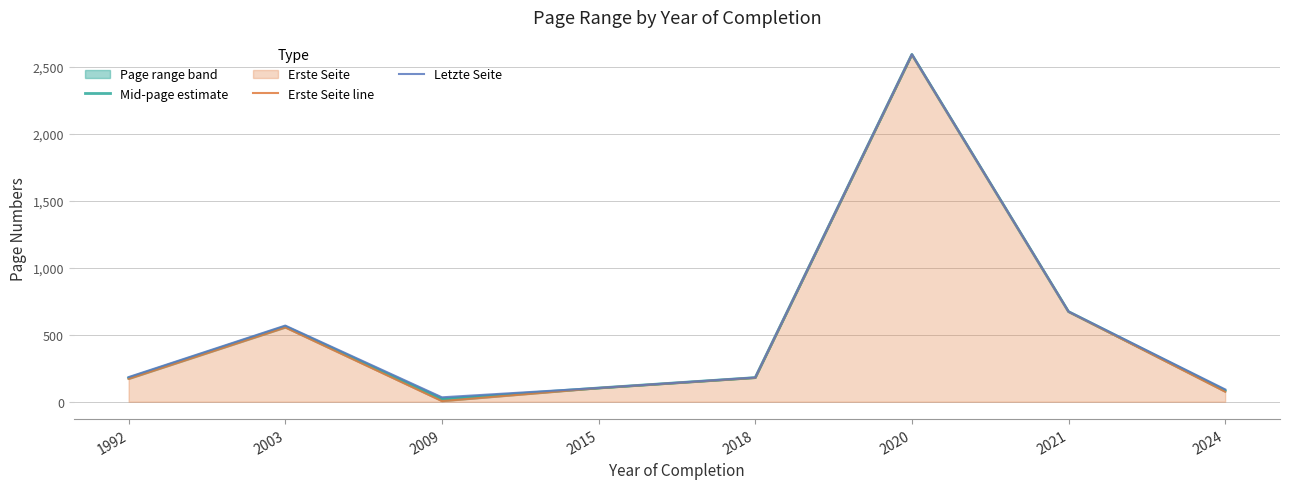

The value of Letzte Seite at 2021 is 936.7. True or false?

False